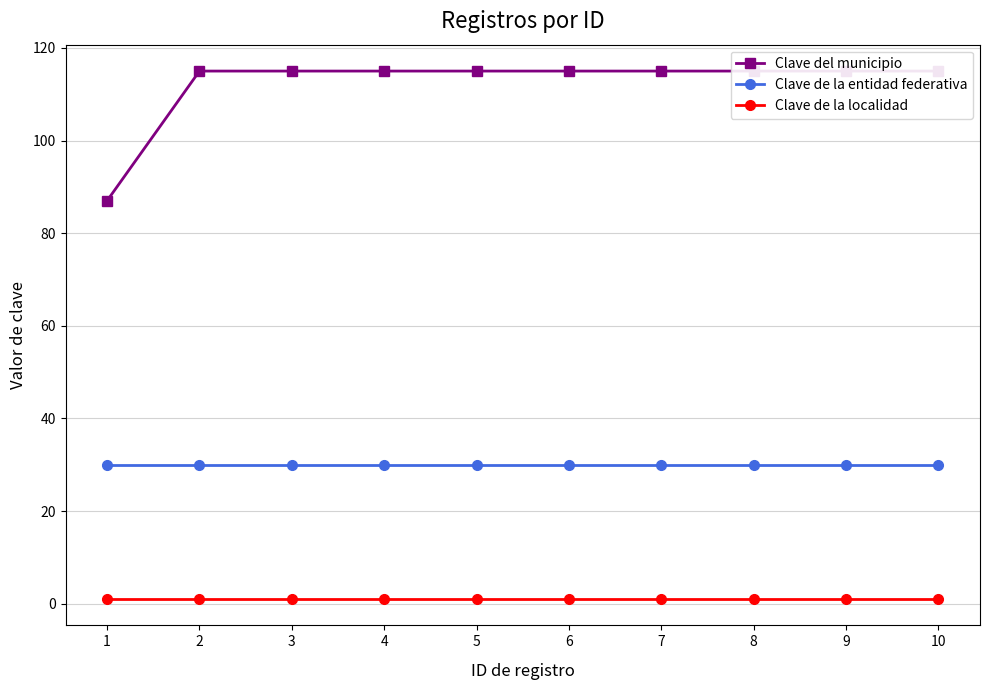

Count the number of data series in this chart.

3